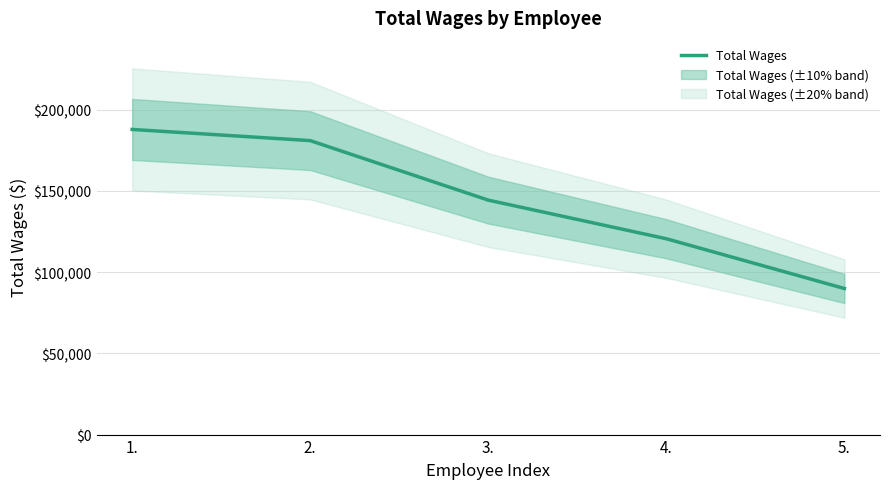

What is the sum of all values?

723644